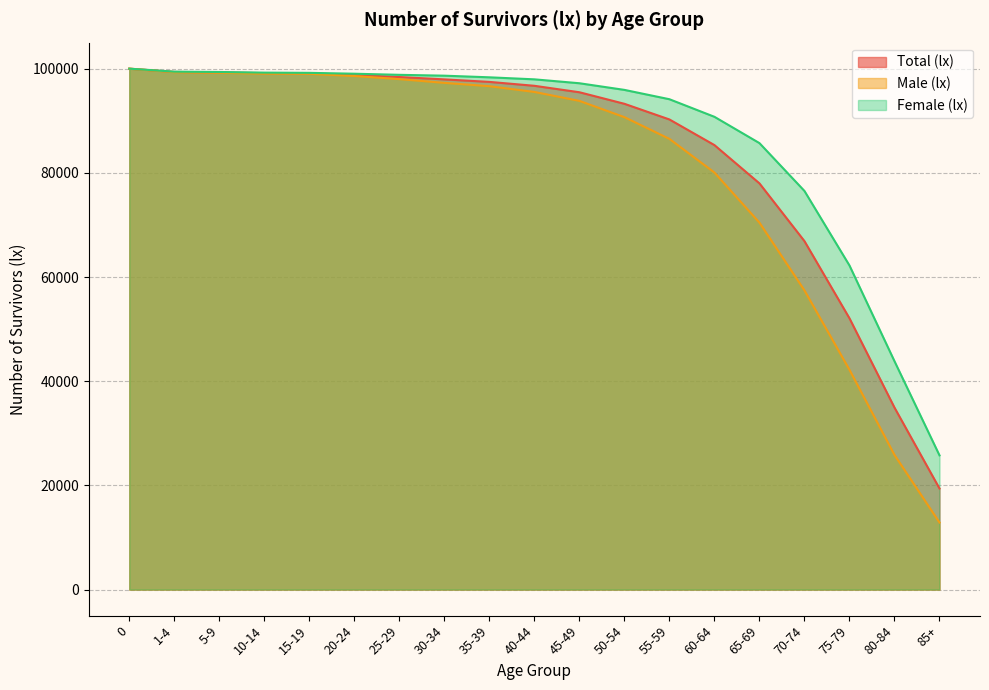

Which series changed the most between 10-14 and 50-54?

Male (lx)